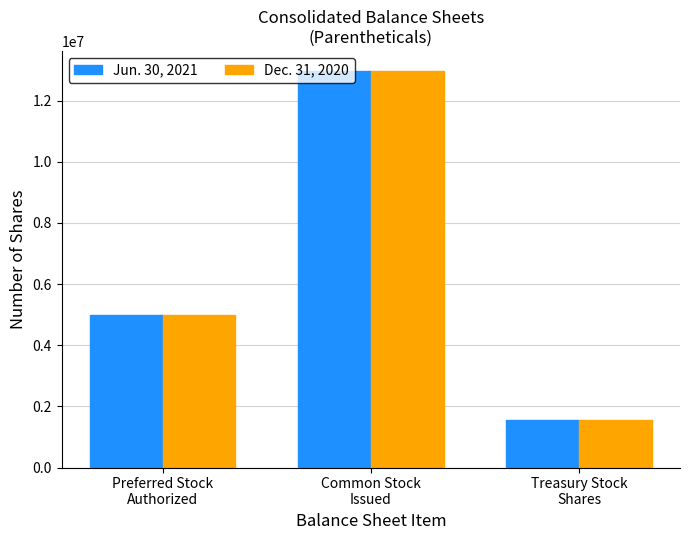

What is the average value of the Jun. 30, 2021 series?

6512096